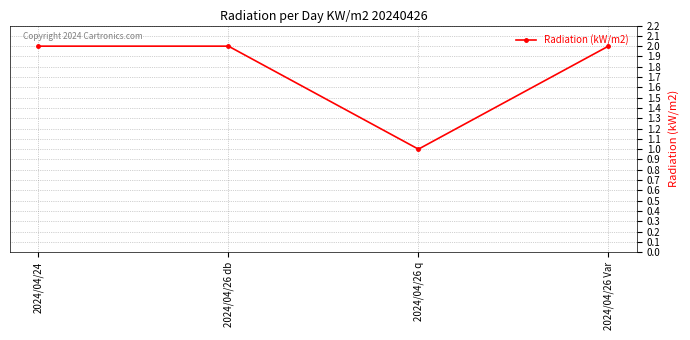

What is the change in value from 2024/04/24 to 2024/04/26 q?

-1